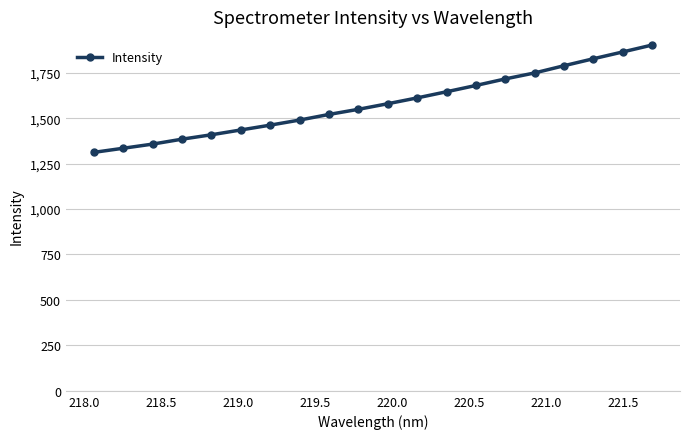

What is the minimum value shown in the chart?

1311.9